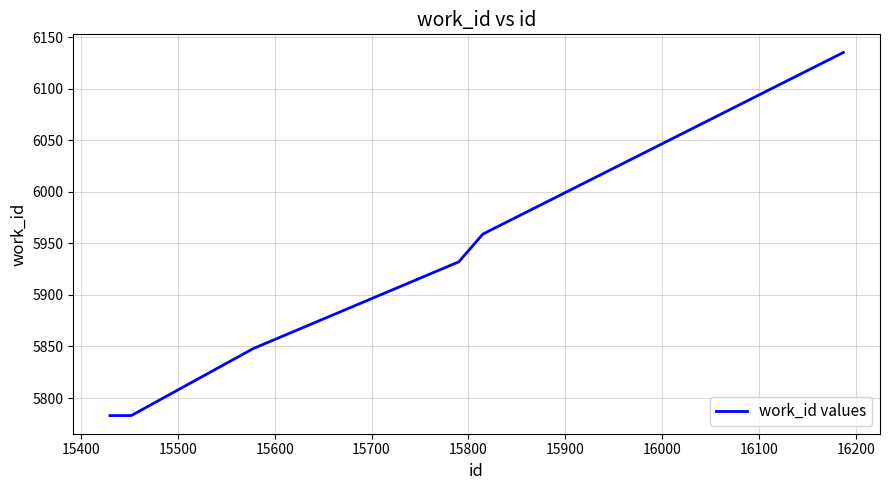

How many series are shown in this chart?

1